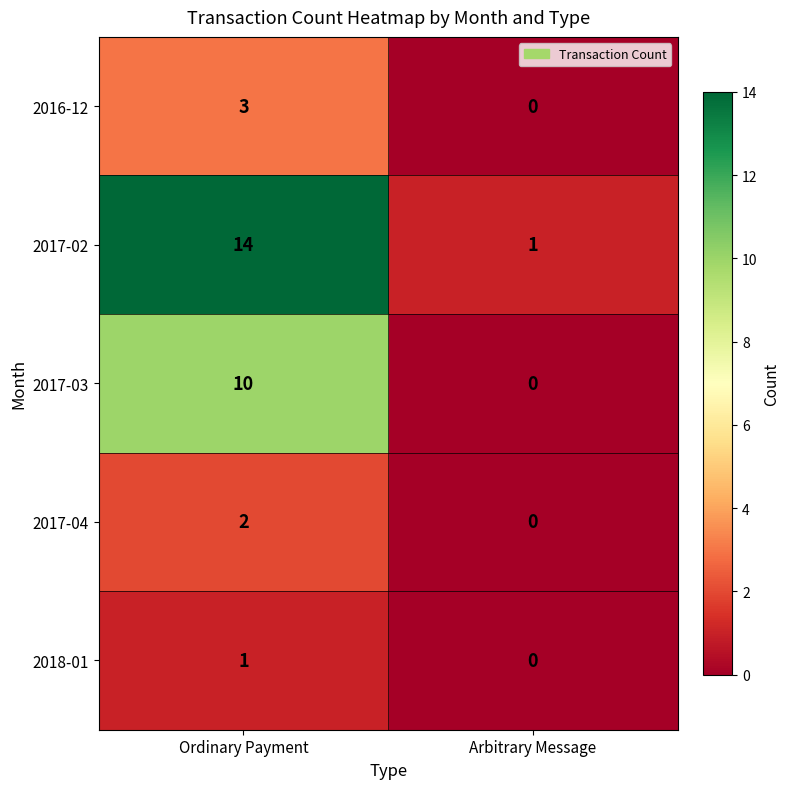

At how many categories does at least one series exceed 9?

1